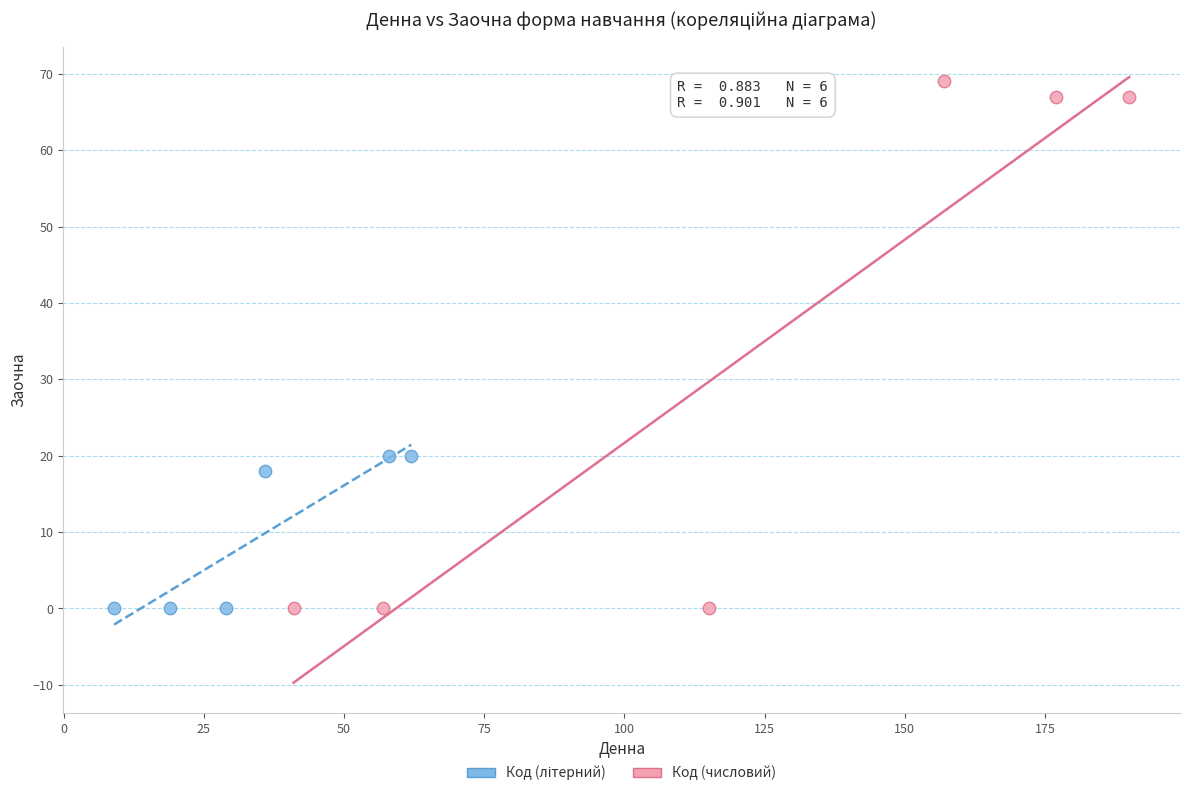

Which series has the widest spread of Y values?

Код (числовий)